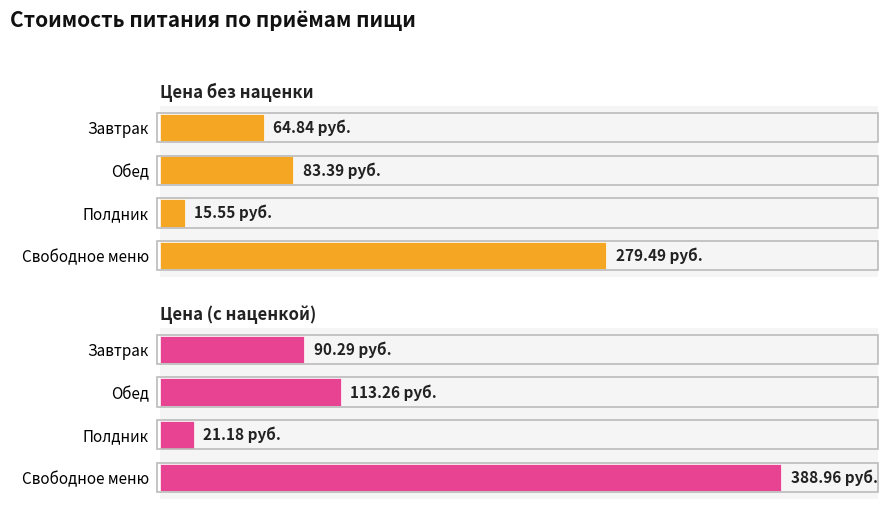

The Цена без наценки series shows 64.8 at Завтрак. True or false?

True